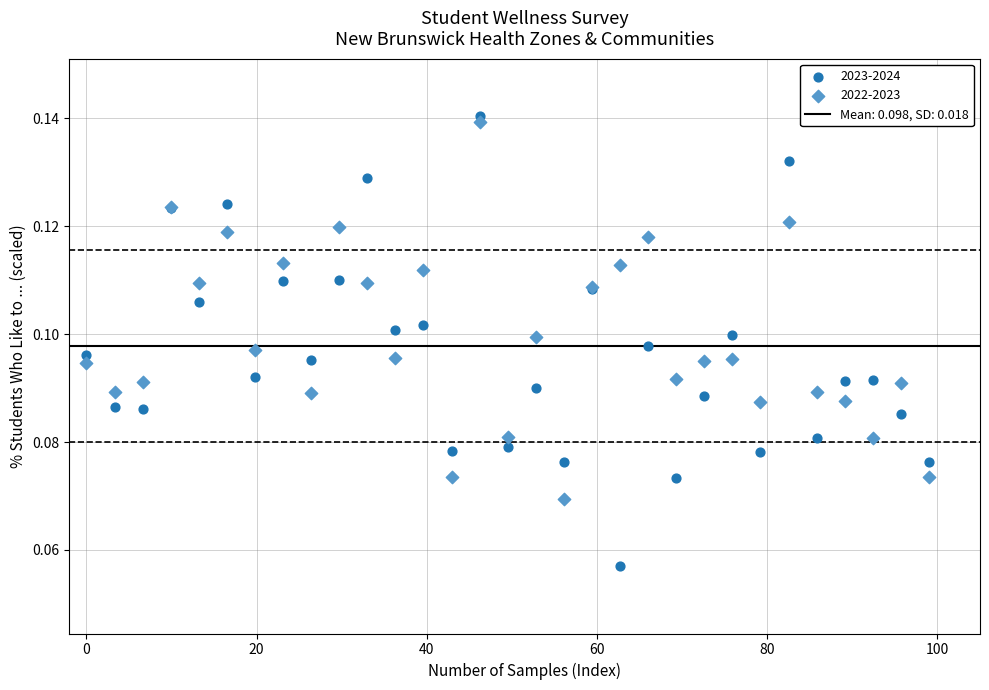

Which series contains the highest Y value?

2023-2024